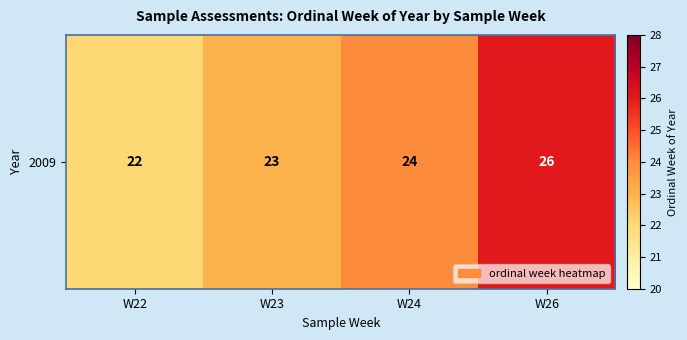

What is the sum of all values?

95